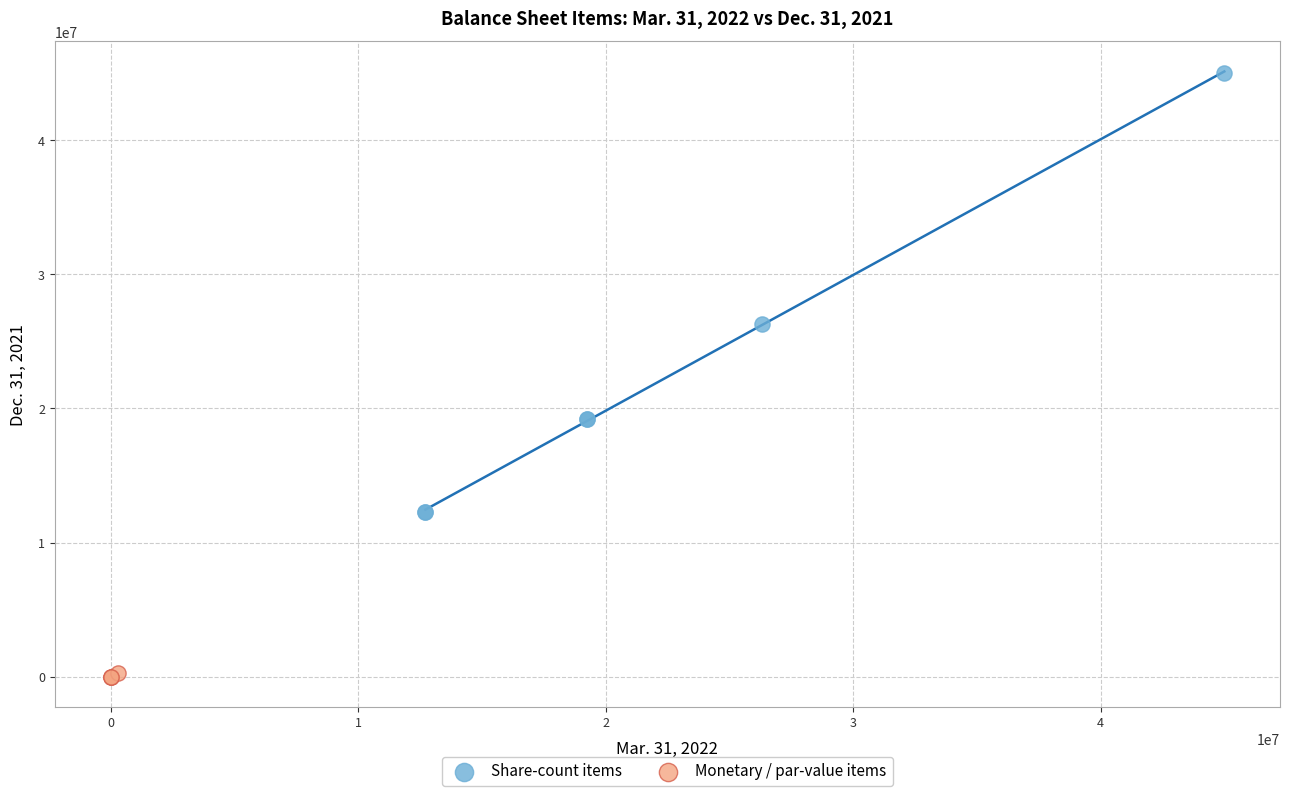

Which series contains the highest Y value?

Share-count items